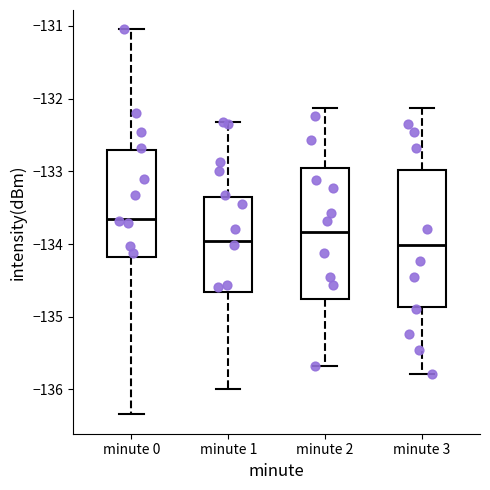

Where does the lower whisker of the box for minute 2 end on the y-axis? The values are not printed on the chart, so give them approximately, as read against the axis.

-135.7